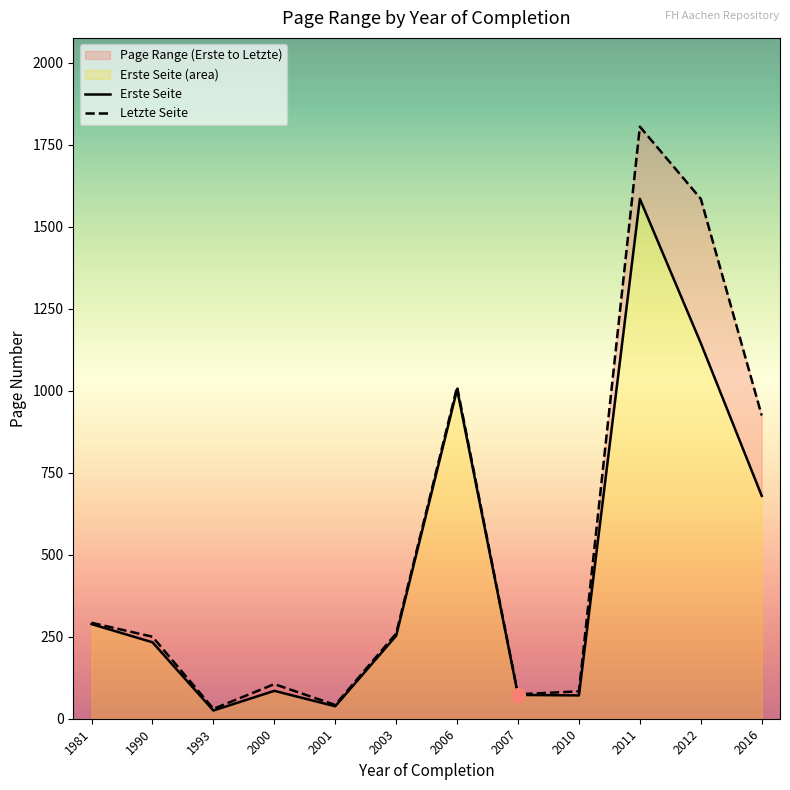

Between 1993 and 2006, which is larger?

2006